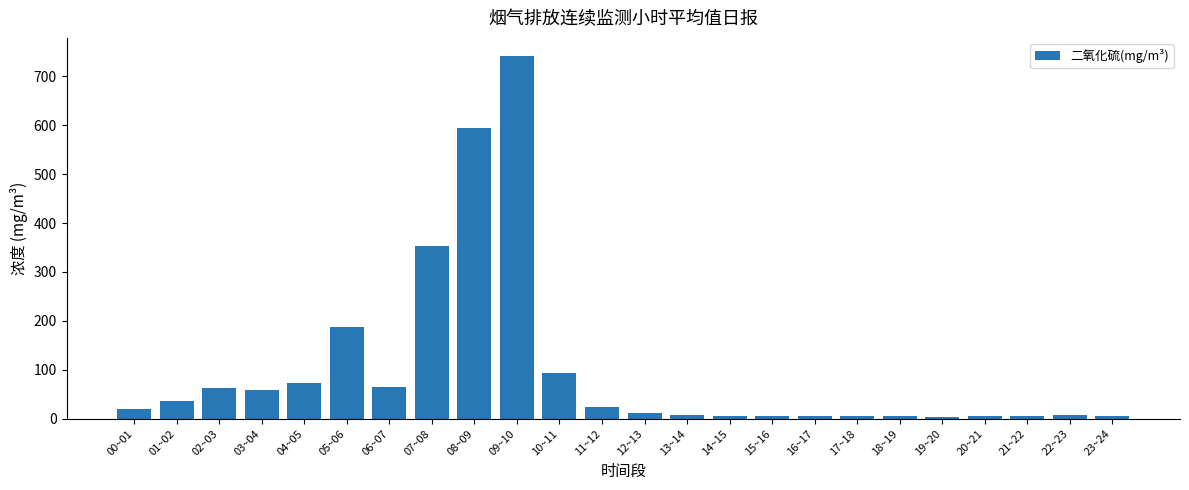

What is the change in value from 01~02 to 20~21?

-31.9